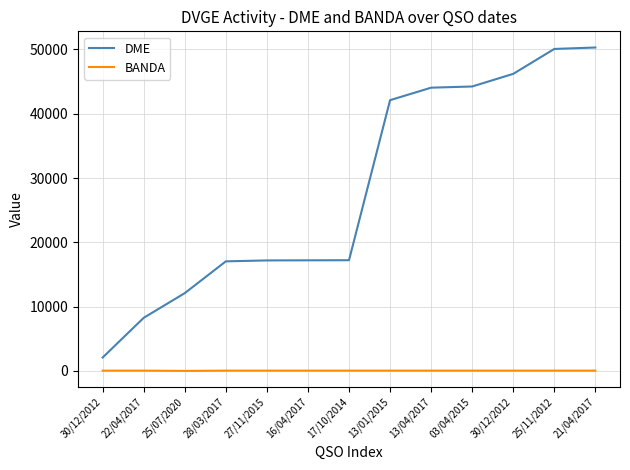

What are all the series names shown in the legend?

DME, BANDA